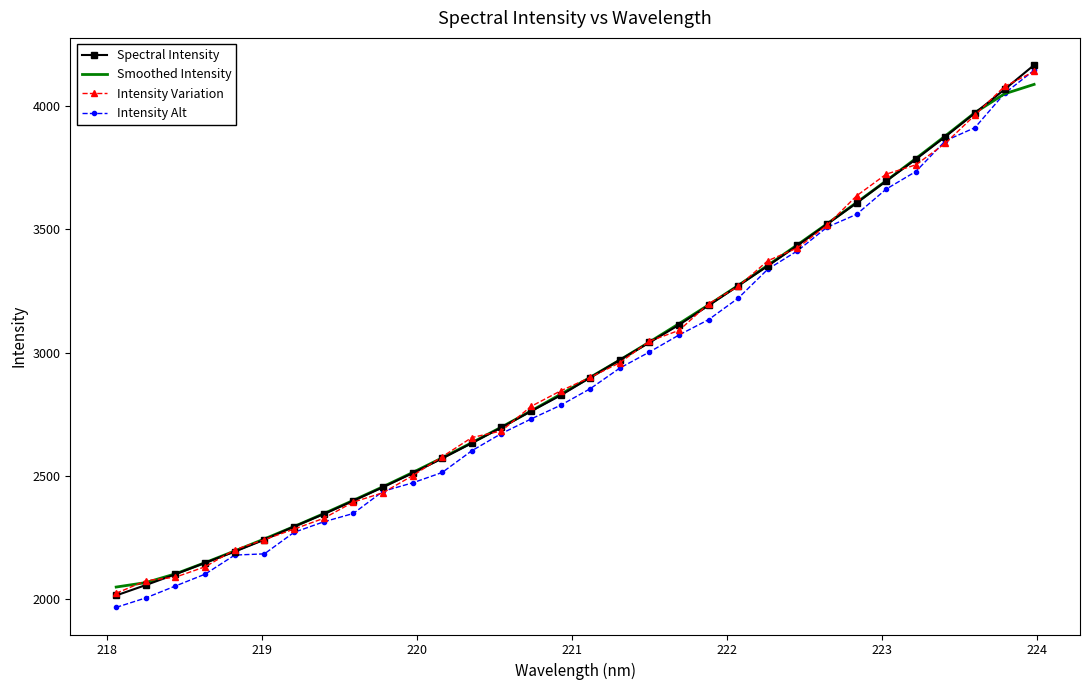

Reading right to left, transcribe all the data shown in this chart.

Spectral Intensity: 4166.9	4067.7	3972.2	3876.3	3784.4	3696.3	3607.2	3521.2	3434.7	3352.0	3271.4	3191.4	3112.5	3041.0	2970.4	2898.8	2826.2	2762.0	2696.2	2632.5	2570.3	2510.4	2453.6	2398.6	2344.3	2293.9	2240.7	2192.3	2147.0	2100.3	2056.6	2014.5
Smoothed Intensity: 4088.3	4050.0	3973.5	3879.4	3787.3	3697.1	3608.8	3522.3	3437.3	3354.1	3272.4	3193.7	3117.4	3042.8	2969.8	2899.7	2830.7	2763.1	2697.4	2634.3	2572.6	2513.1	2455.5	2400.2	2346.2	2294.0	2243.6	2194.9	2147.4	2102.1	2066.6	2048.5
Intensity Variation: 4140.6	4080.1	3963.8	3849.4	3761.8	3724.1	3636.2	3516.8	3424.7	3372.8	3268.6	3198.2	3090.1	3046.3	2958.9	2899.3	2844.7	2781.6	2682.0	2655.1	2577.3	2500.4	2431.1	2393.3	2327.3	2283.7	2240.7	2200.0	2130.8	2088.6	2074.2	2023.2
Intensity Alt: 4145.7	4051.7	3912.8	3859.4	3734.6	3663.5	3561.0	3508.6	3412.9	3338.6	3220.9	3133.9	3071.5	3002.4	2937.1	2853.4	2786.3	2730.4	2671.5	2601.5	2513.4	2471.2	2437.0	2347.0	2313.1	2270.5	2183.2	2178.3	2100.8	2052.8	2004.5	1966.0